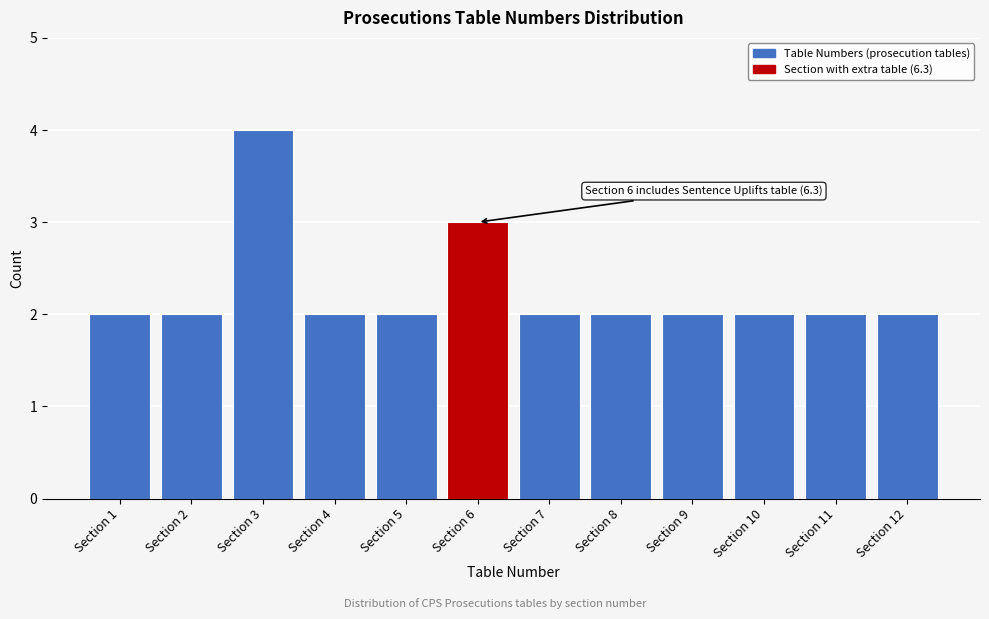

Reading left to right, transcribe all the data shown in this chart.

2	2	4	2	2	3	2	2	2	2	2	2